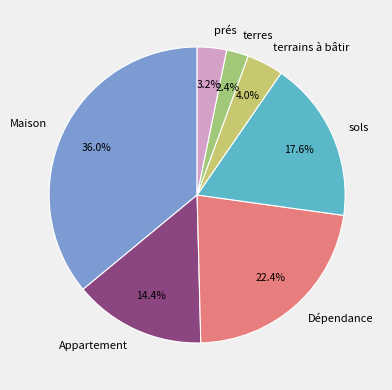

Approximately how many times larger is the value at Appartement compared to sols?

0.8